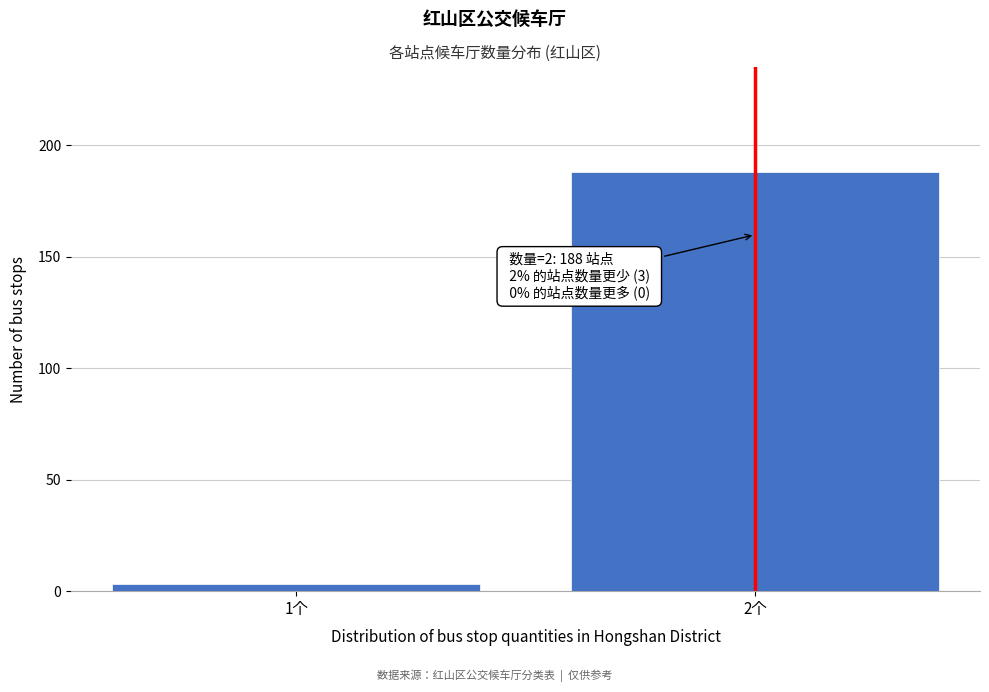

Reading left to right, list all the values displayed in this chart.

1个=3	2个=188